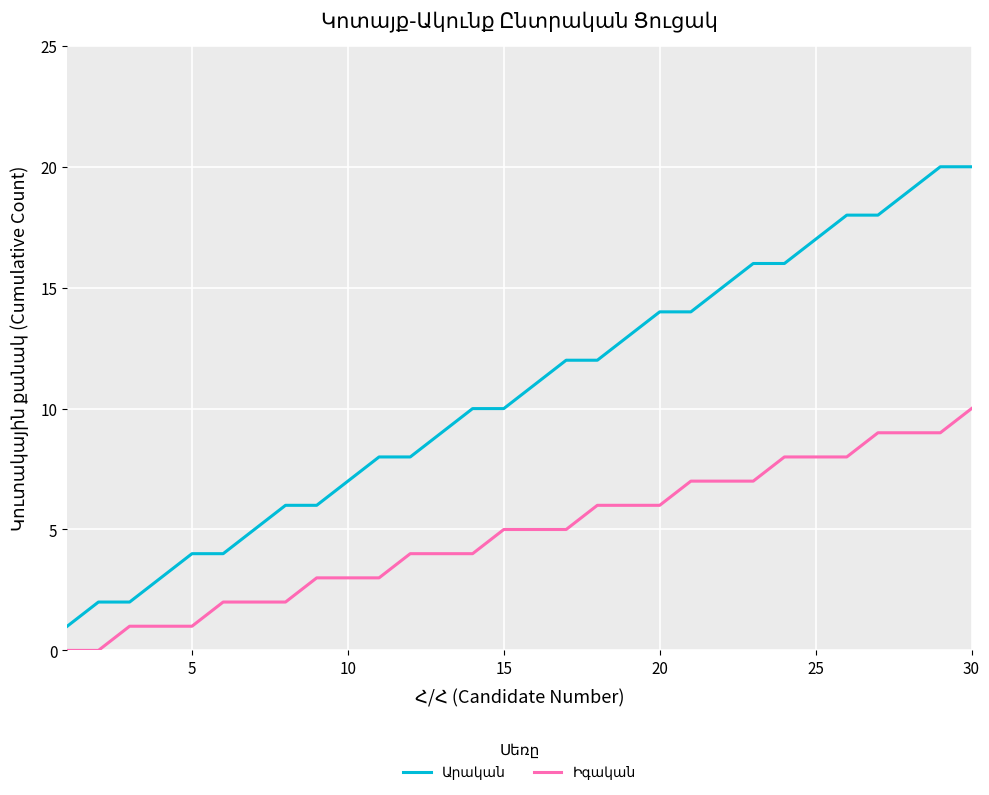

What is the maximum value shown in the chart?

20